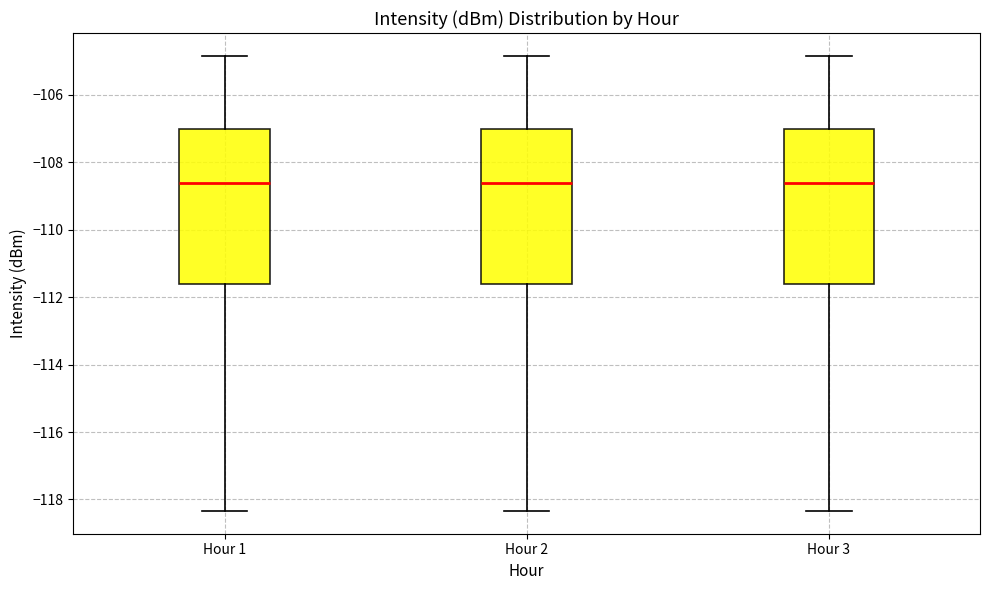

Where does the upper whisker of the box for Hour 3 end on the y-axis? The values are not printed on the chart, so give them approximately, as read against the axis.

-104.8